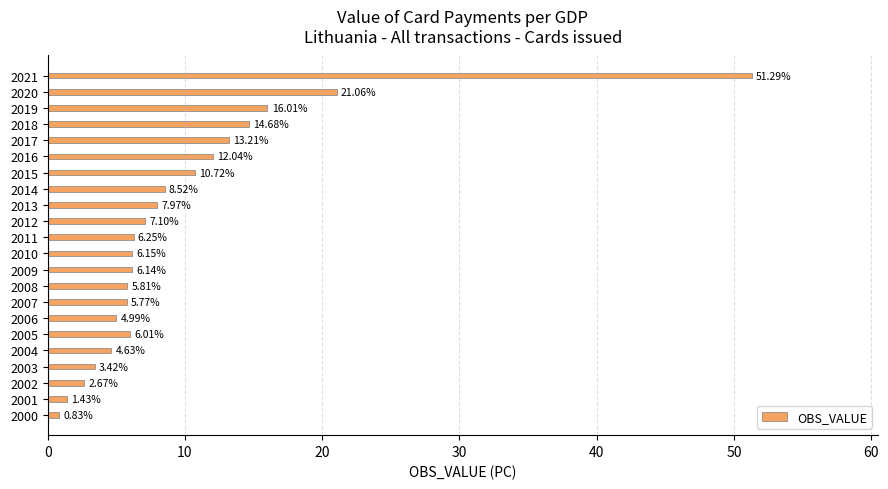

What is the change in value from 2007 to 2014?

+2.8